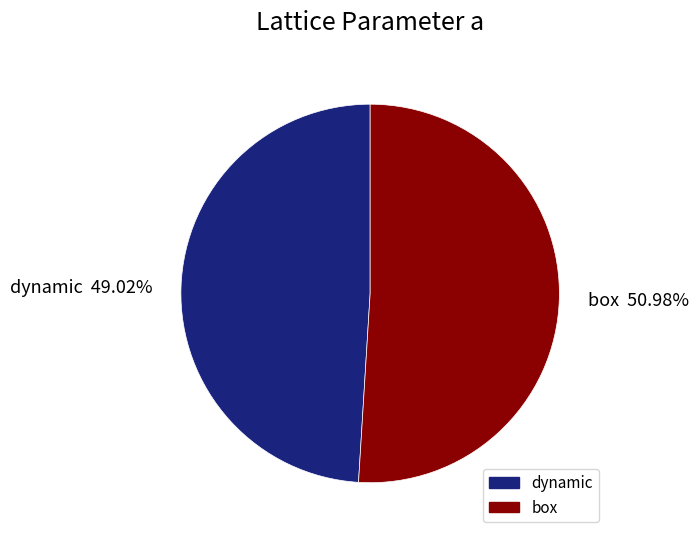

Between dynamic and box, which is larger?

box